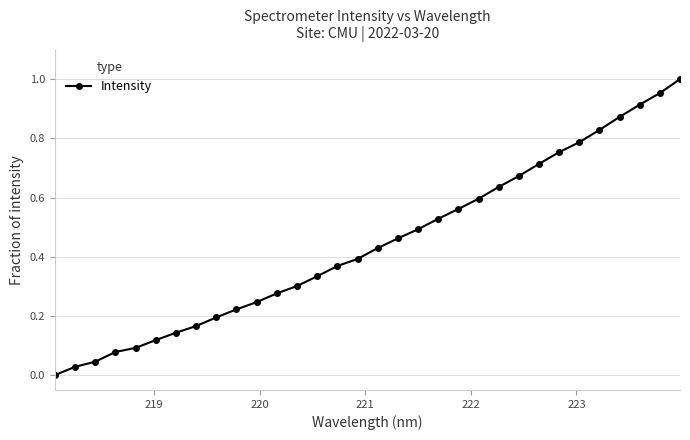

How many distinct data groups are displayed?

1